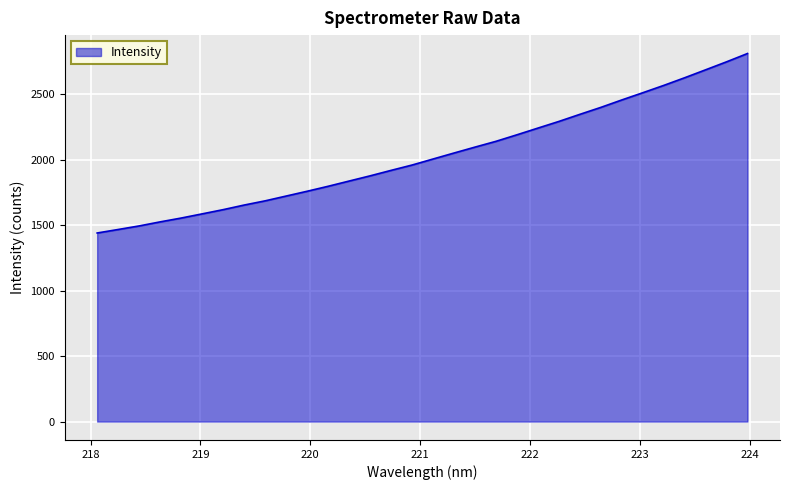

What is the maximum value shown in the chart?

2809.3